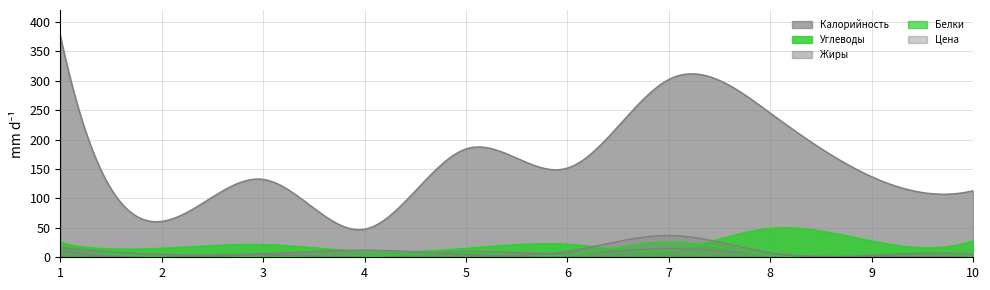

True or false: Цена and Белки intersect in this chart.

True